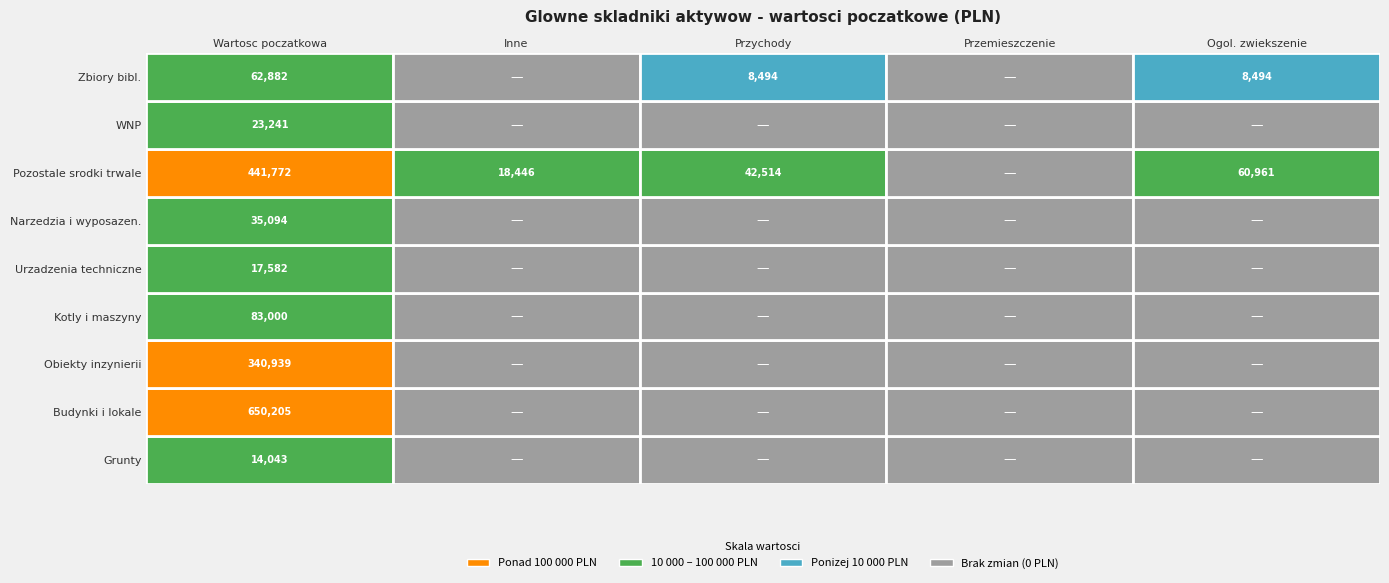

What is the spread (max minus min) of values at Wartosc poczatkowa?

636162